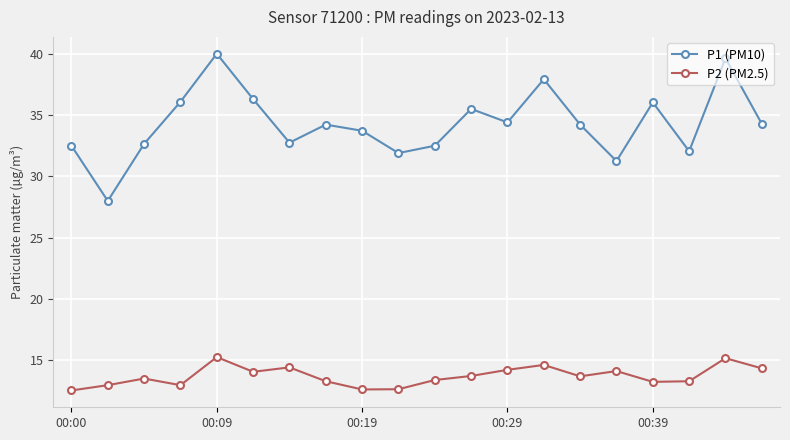

Is this an area chart (filled region under the line)?

No